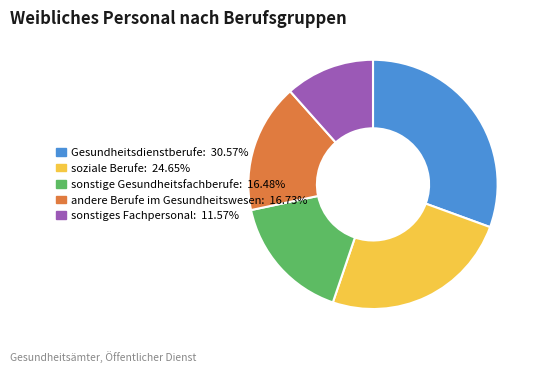

Is there a majority slice in this chart?

No